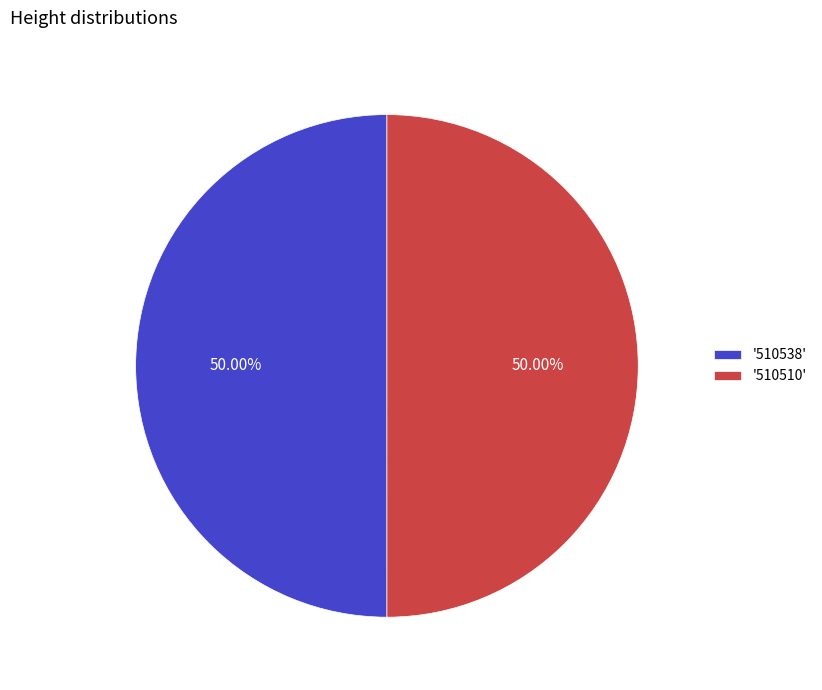

Combined, do '510510' and '510538' account for over 50%?

Yes